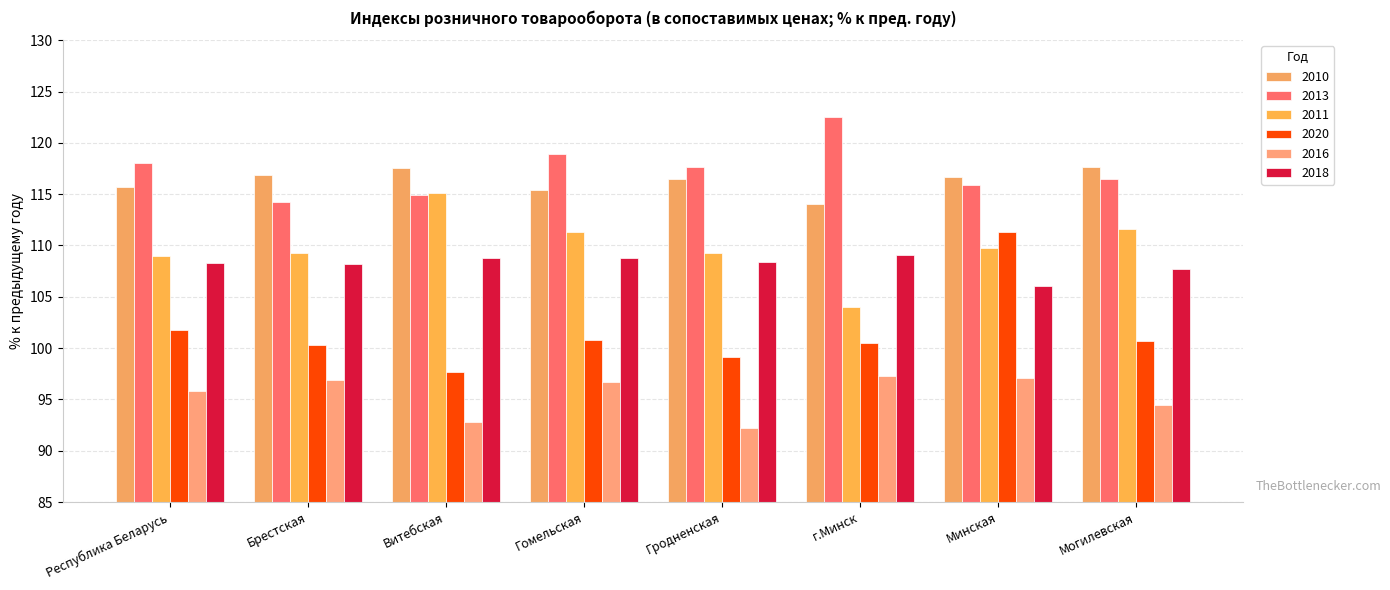

Rank the series at Брестская from lowest to highest value.

2016, 2020, 2018, 2011, 2013, 2010